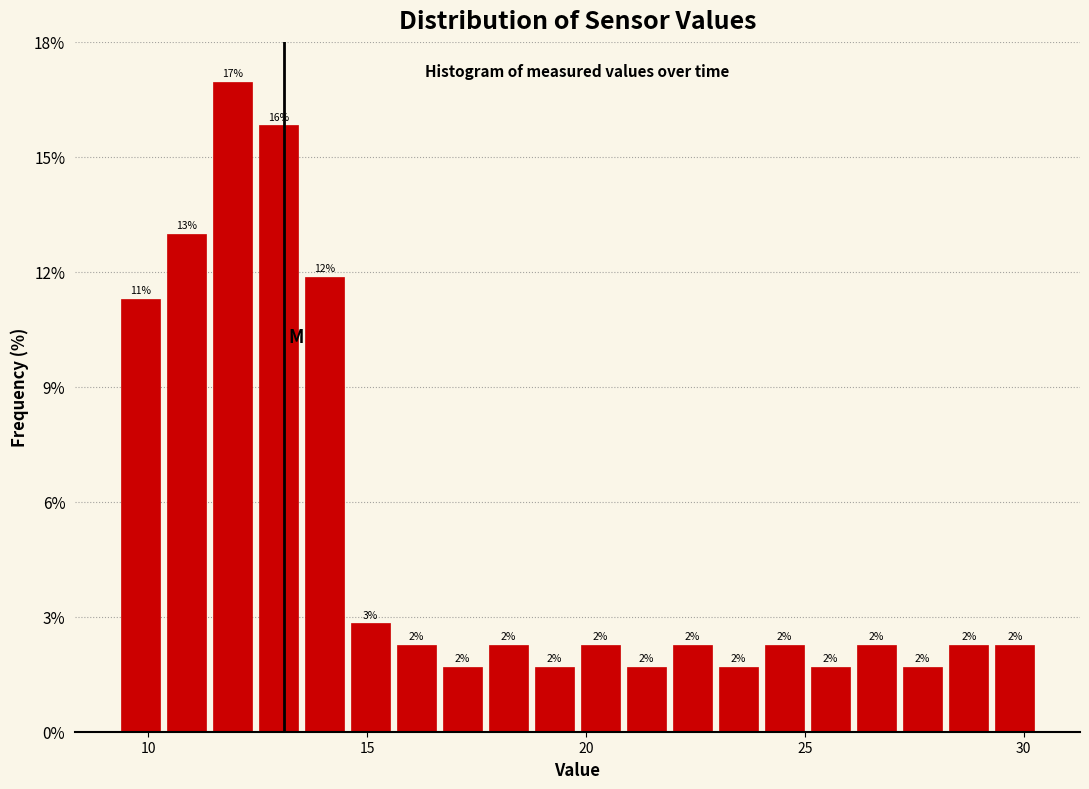

Around what value on the x-axis is the tallest bar? Give the approximate position of its centre, as read against the axis.

12.0